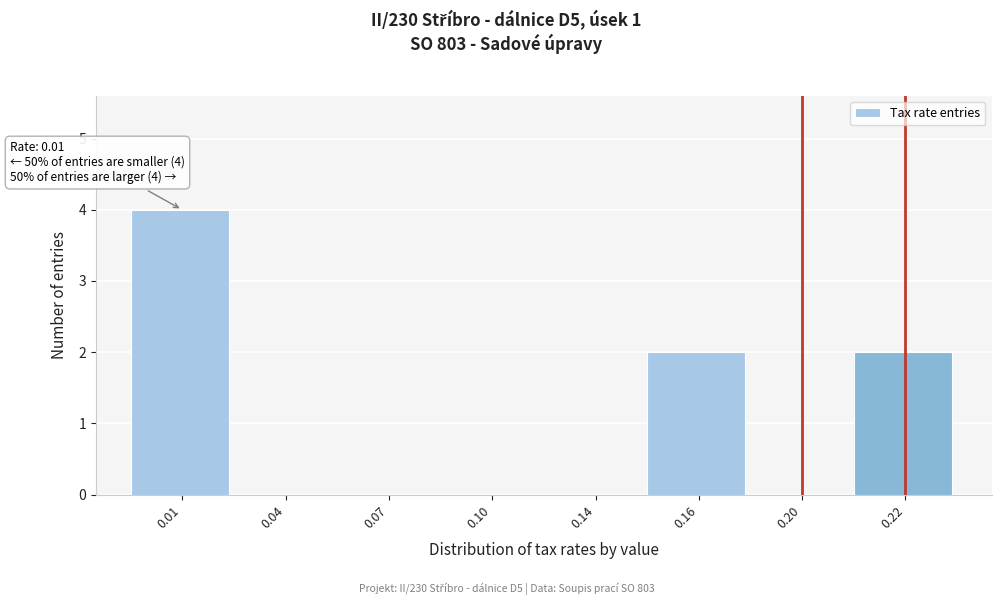

Reading left to right, list all the values displayed in this chart.

0.01=4	0.04=0	0.07=0	0.10=0	0.14=0	0.16=2	0.20=0	0.22=2